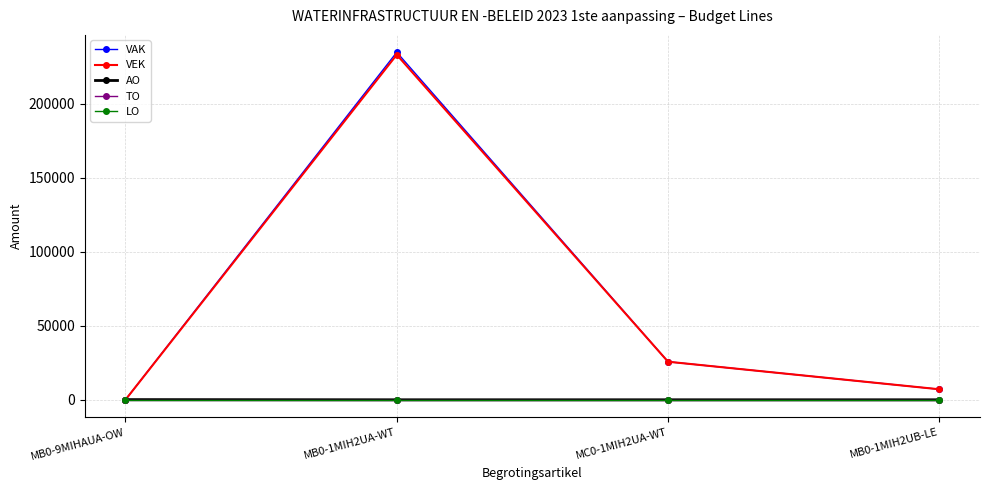

Is this an area chart (filled region under the line)?

No